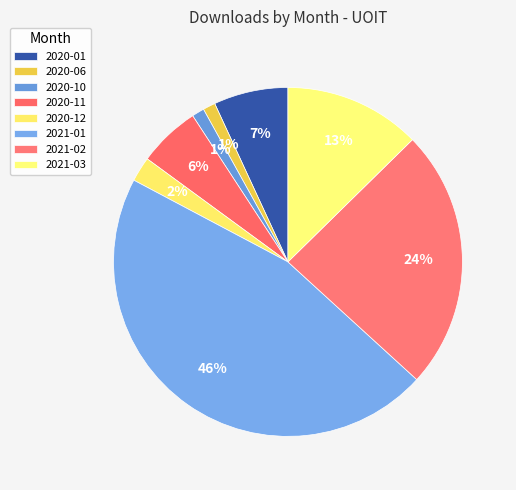

How many segments does this pie chart have?

8